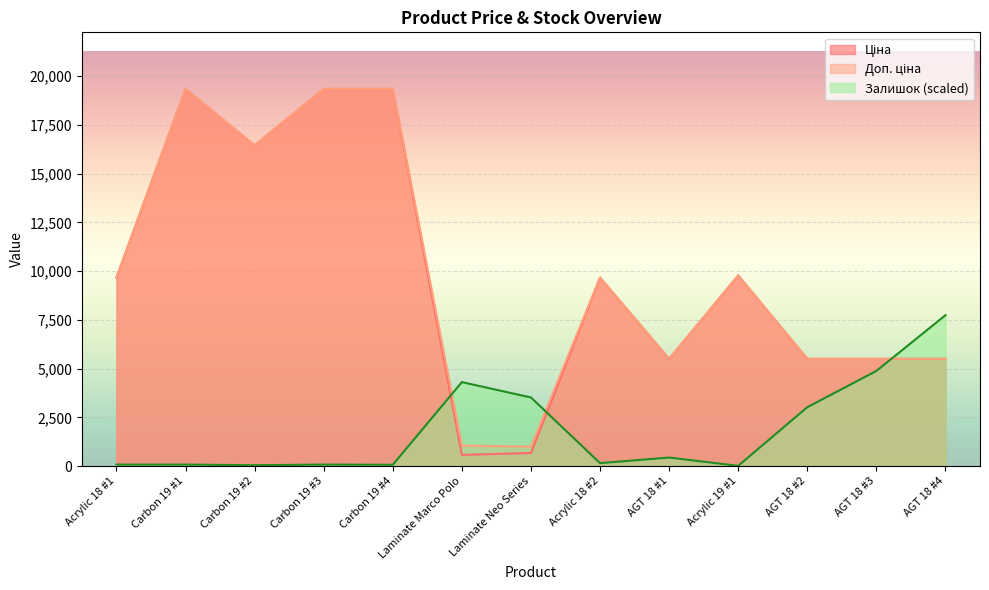

After their last crossing, which series has the higher values: Доп. ціна or Залишок?

Залишок